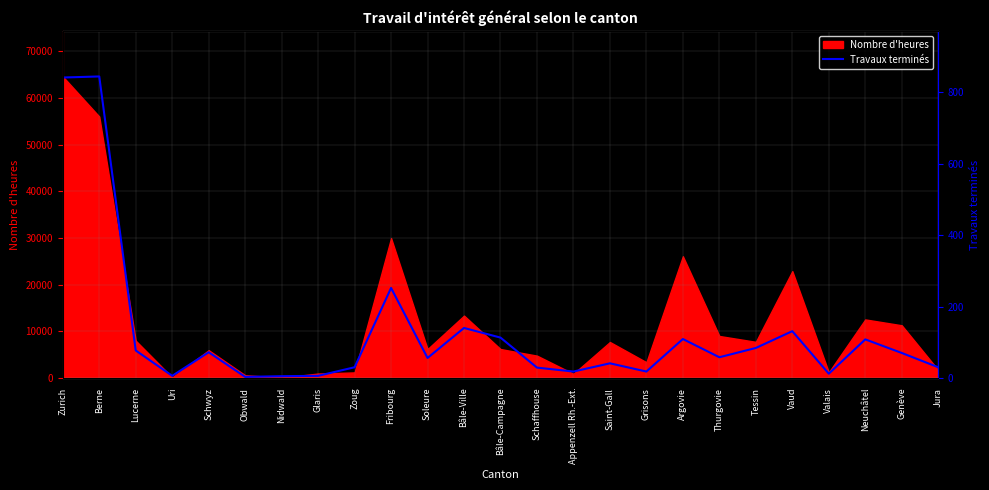

Read the Nombre d'heures value at Jura.

1704